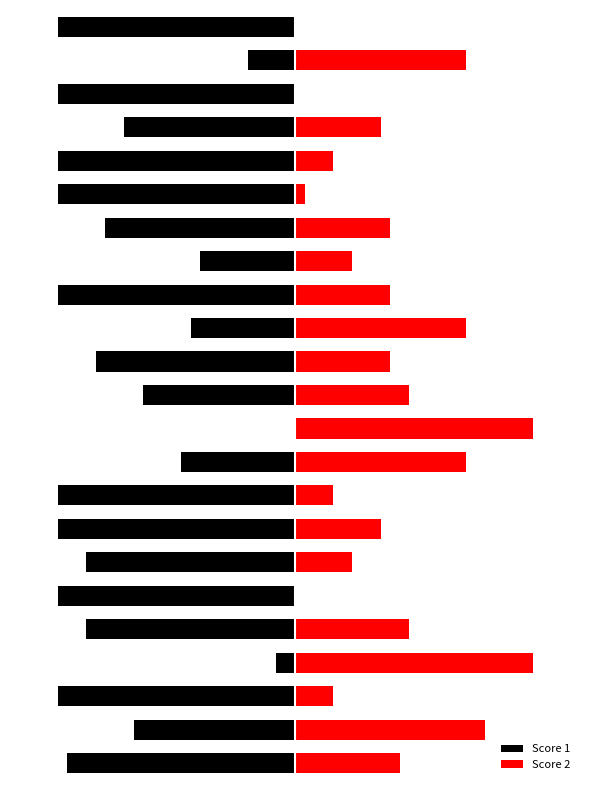

At 16, list the series in order from largest to smallest.

Score 2, Score 1